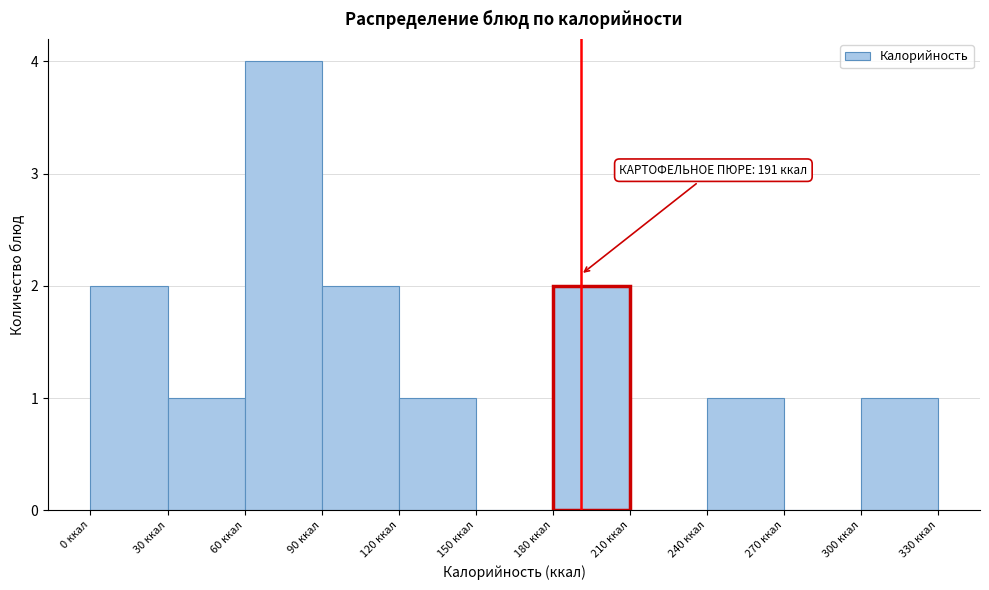

Which range on the x-axis has the tallest bar?

60 to 90